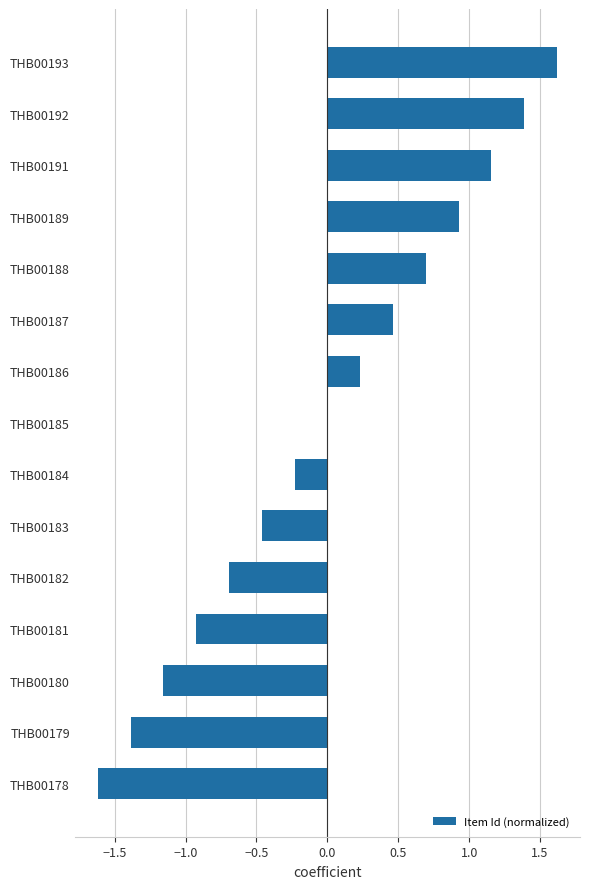

Is it true that the value at THB00186 is 0.2?

True